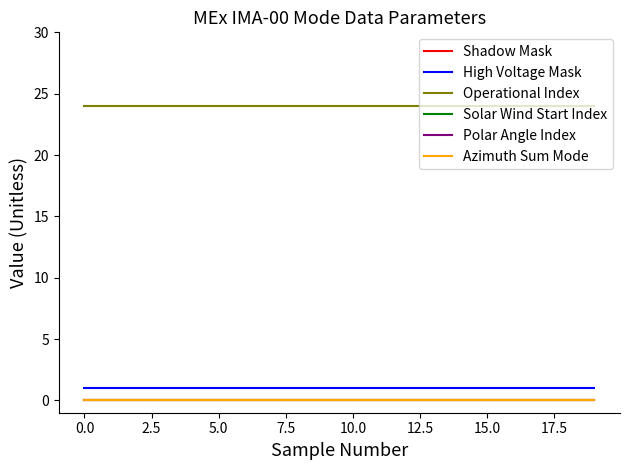

Is this an area chart (filled region under the line)?

No